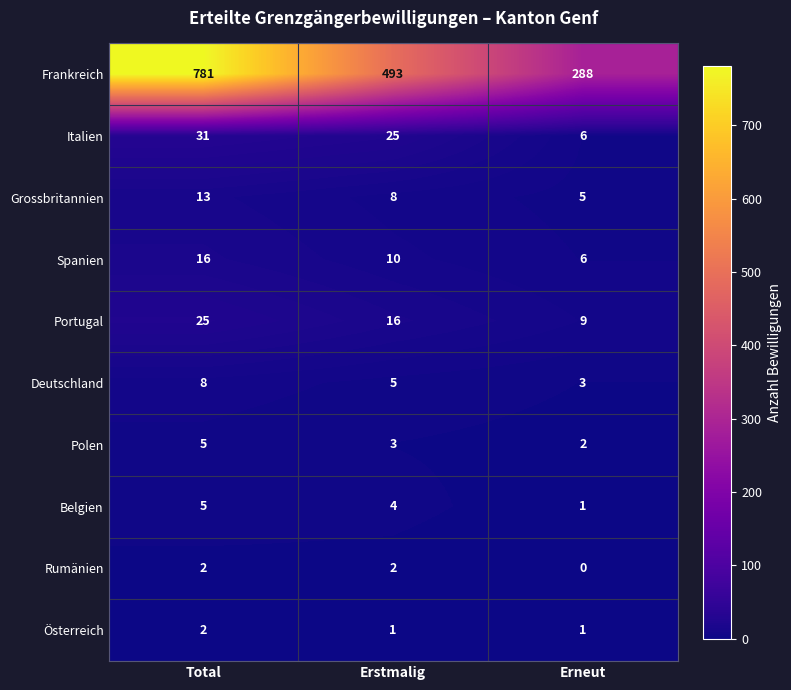

Rank the series at Erstmalig from lowest to highest value.

Österreich, Rumänien, Polen, Belgien, Deutschland, Grossbritannien, Spanien, Portugal, Italien, Frankreich